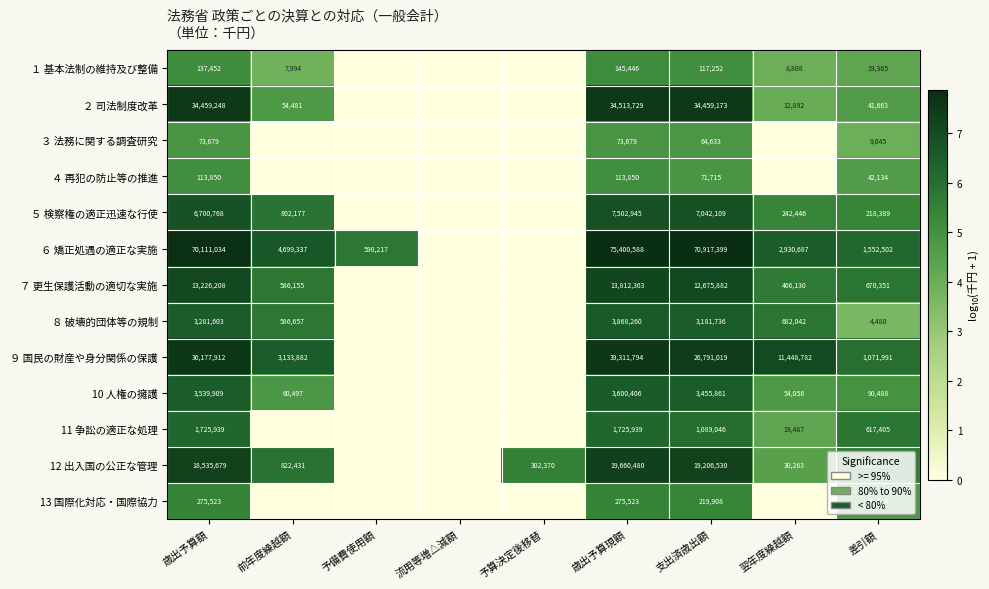

What is the difference between the 10 人権の擁護 values at 歳出予算現額 and 支出済歳出額?

144545